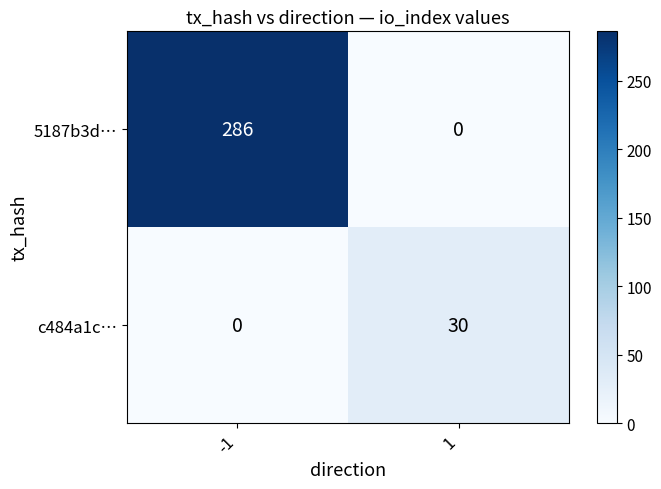

Rank the series by their average value, from highest to lowest.

5187b3d…, c484a1c…